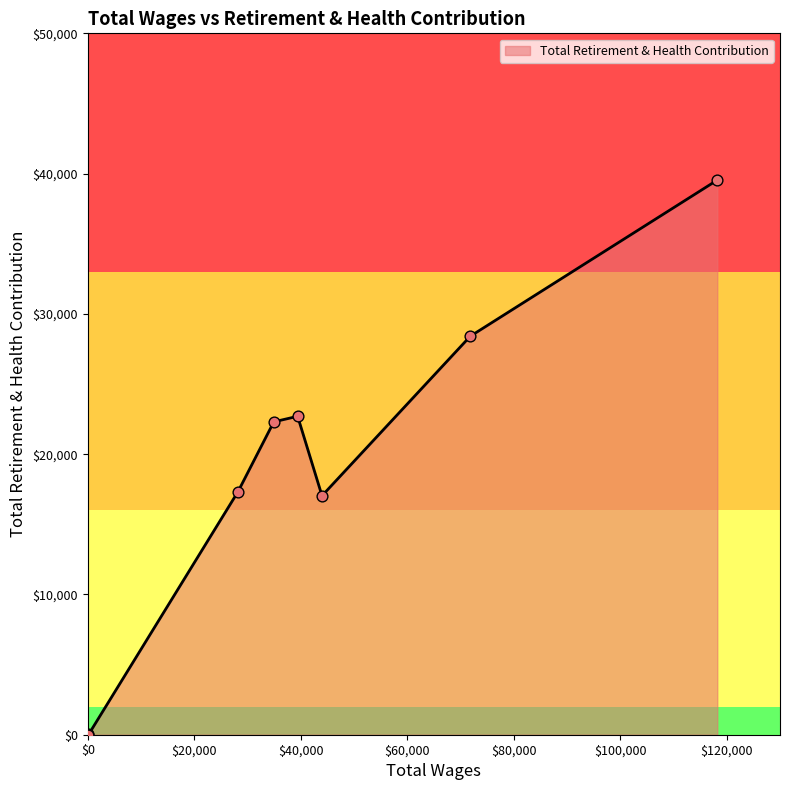

True or false: the data has more than 2 interior local peaks.

False